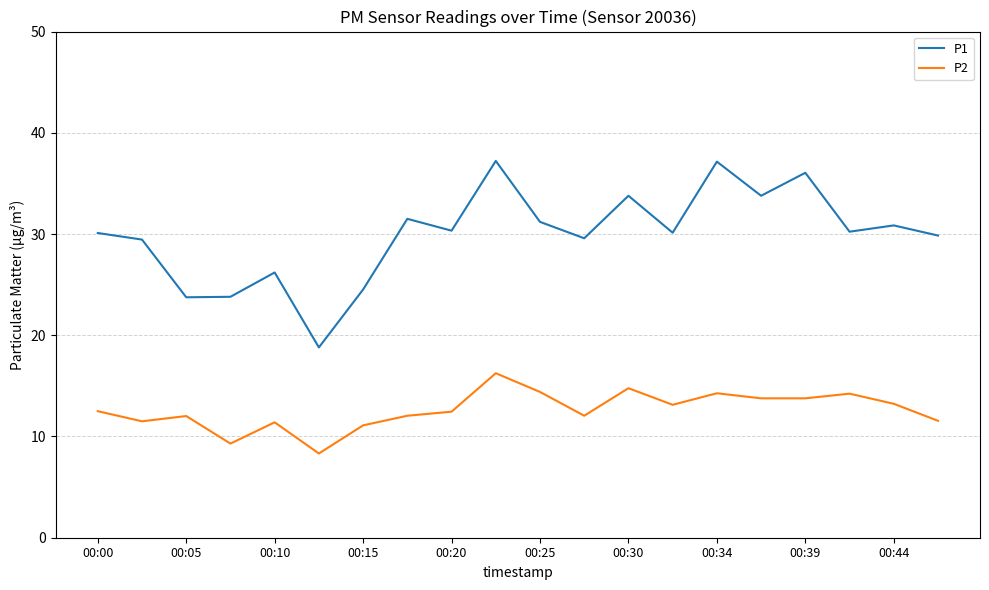

True or false: P1 and P2 cross at least once.

False